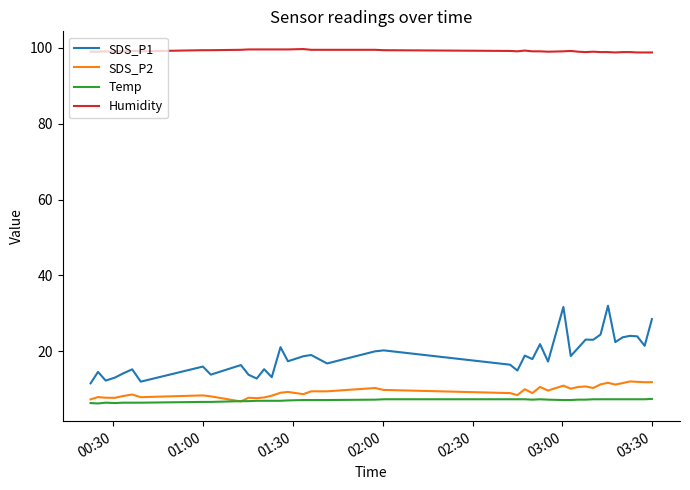

True or false: Humidity and SDS_P1 intersect in this chart.

False